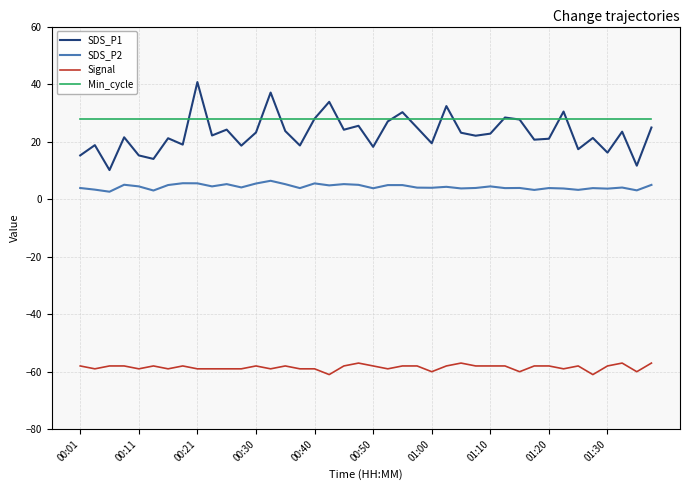

What is the minimum value shown in the chart?

-61.0